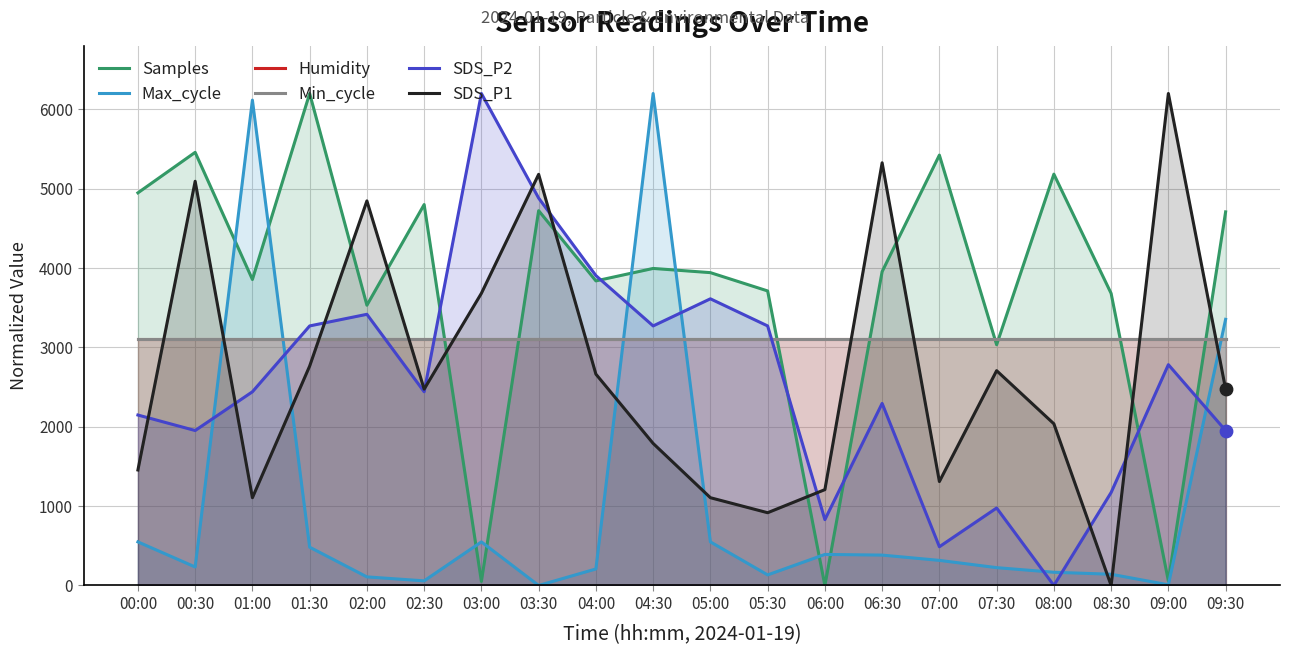

At how many categories does at least one series exceed 5274?

8